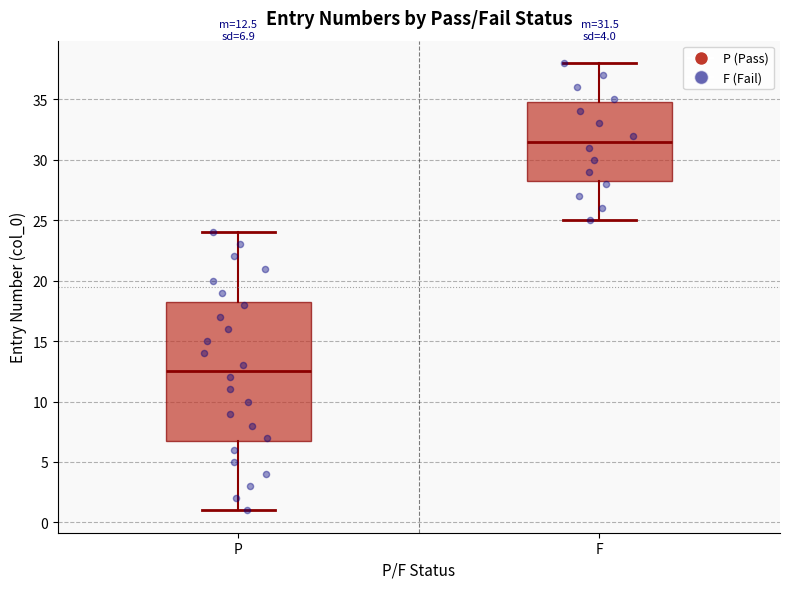

Which box has the highest median line?

F